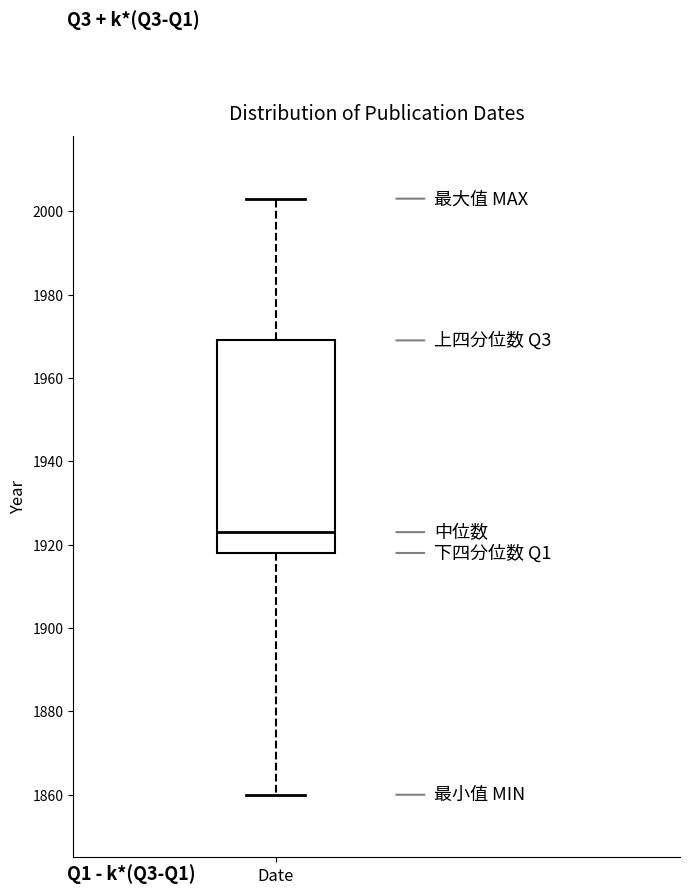

Where does the upper whisker of the box for Date end on the y-axis? The values are not printed on the chart, so give them approximately, as read against the axis.

2004